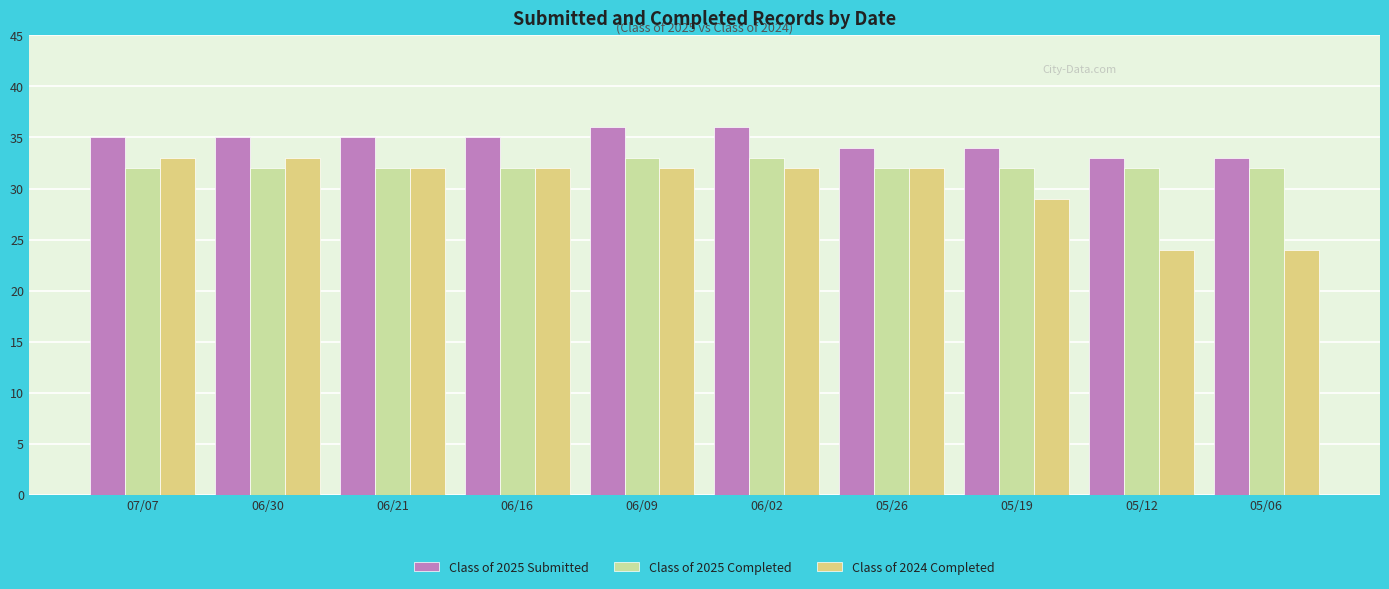

What is the total value across all series at 07/07?

100